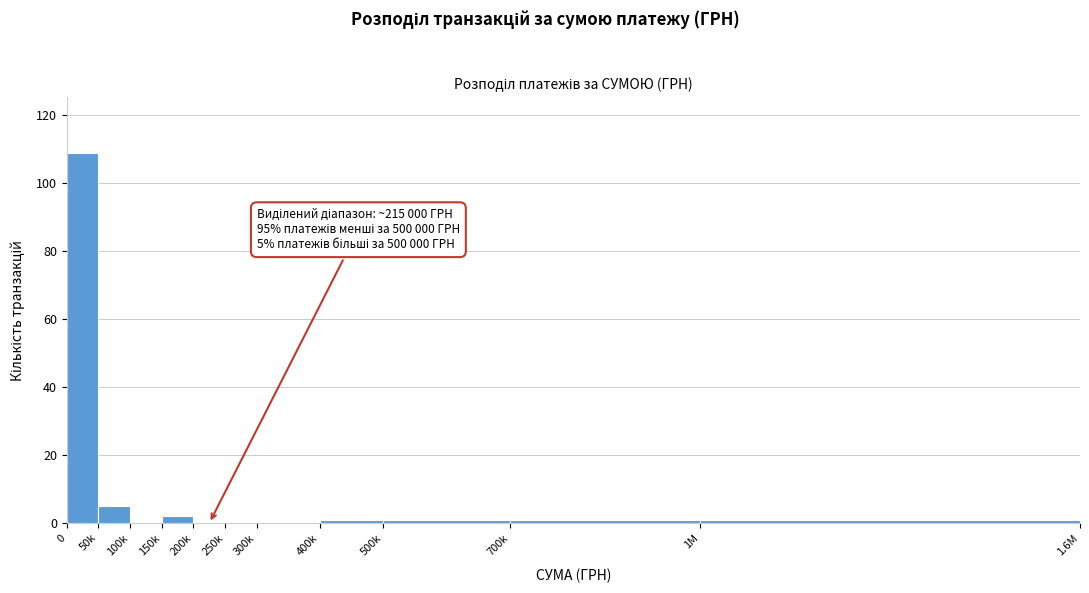

Reading left to right, extract all data points from this chart.

0=109	50k=5	100k=0	150k=2	200k=0	250k=0	300k=0	400k=1	500k=1	700k=1	1M=1